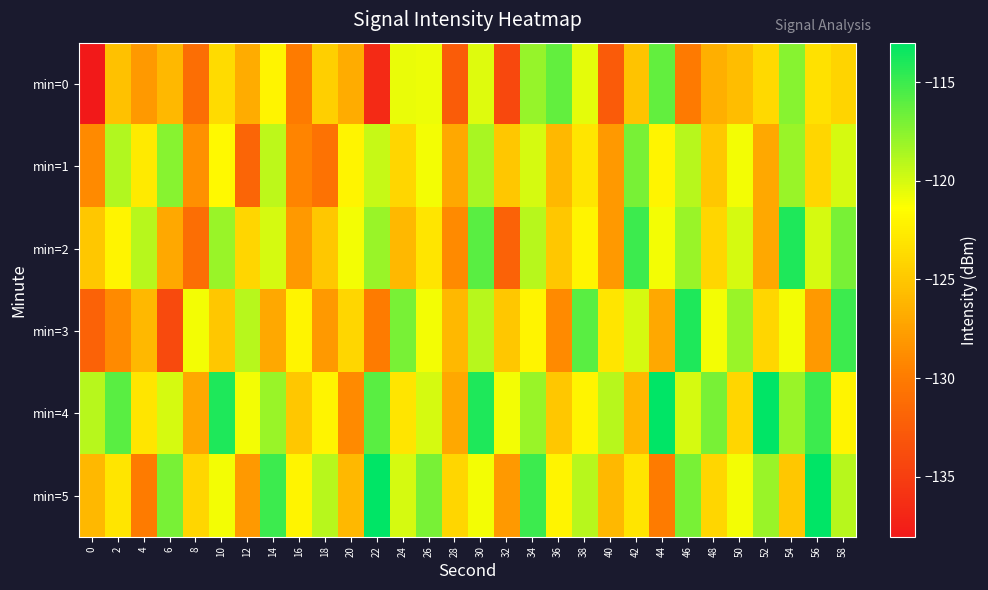

Which series has the widest spread of values?

min=0